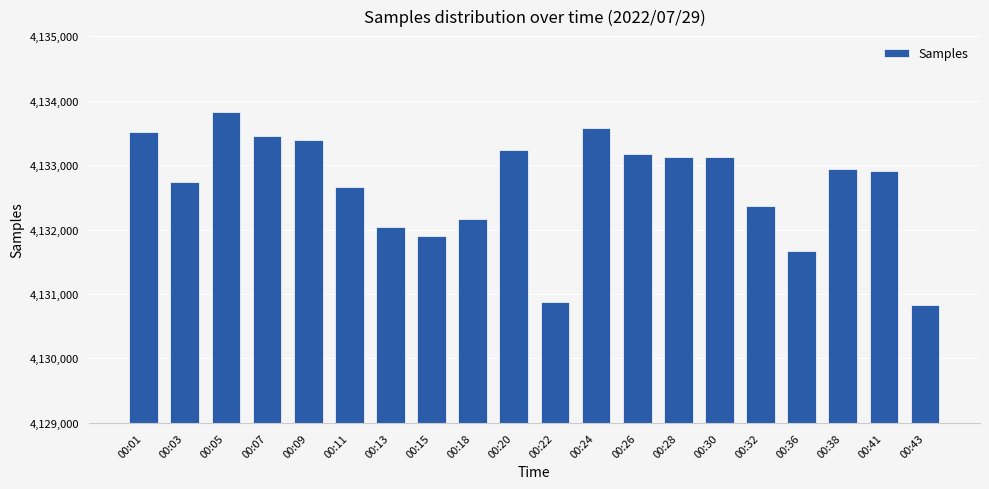

What is the difference between the second highest and minimum values?

2743